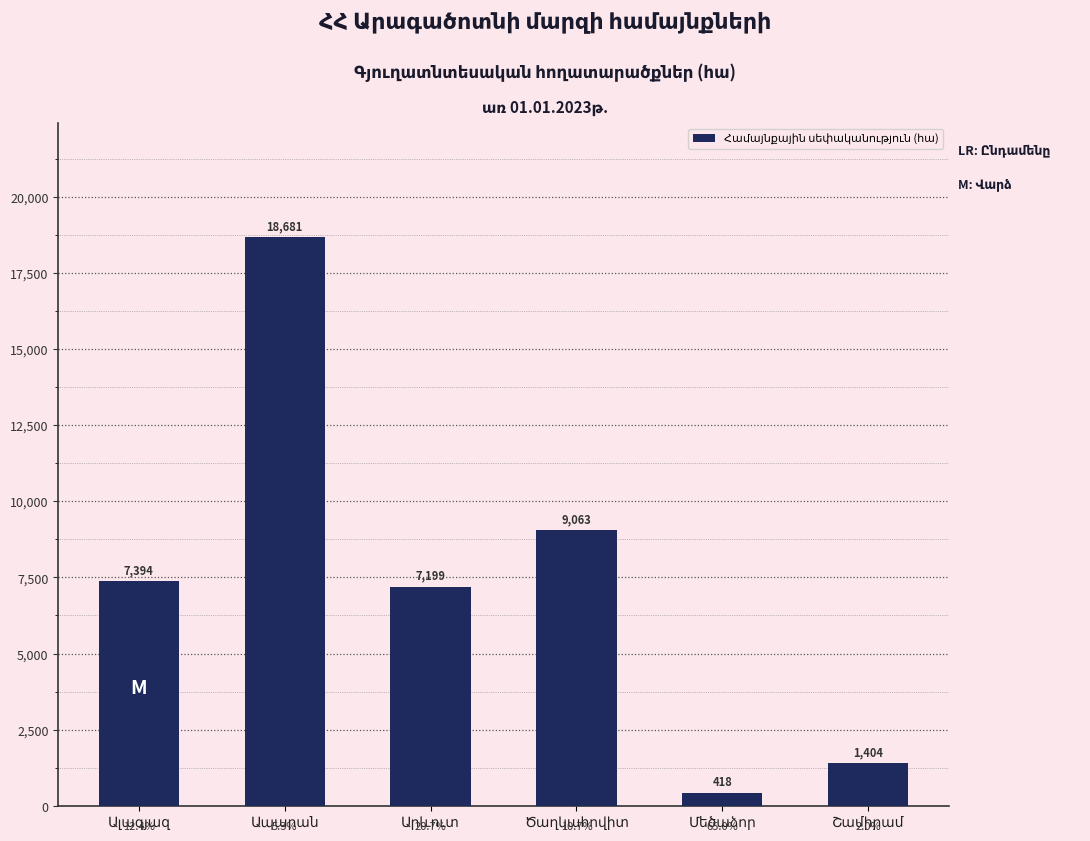

What is the average value?

7359.8